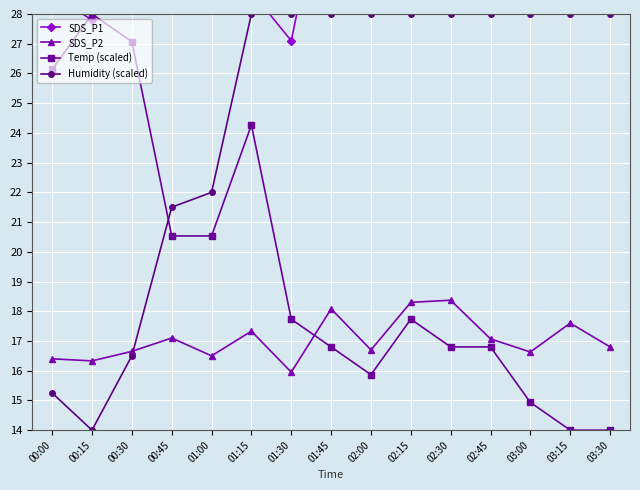

Reading right to left, list all the values displayed in this chart.

SDS_P1: 28.7	31.4	31.0	28.5	34.5	31.4	29.2	33.6	27.1	28.8	30.8	28.4	30.4	27.8	28.6
SDS_P2: 16.8	17.6	16.6	17.1	18.4	18.3	16.7	18.1	15.9	17.3	16.5	17.1	16.6	16.3	16.4
Temp (scaled): 14.0	14.0	14.9	16.8	16.8	17.7	15.9	16.8	17.7	24.3	20.5	20.5	27.1	28.0	26.1
Humidity (scaled): 28.0	28.0	28.0	28.0	28.0	28.0	28.0	28.0	28.0	28.0	22.0	21.5	16.5	14.0	15.2